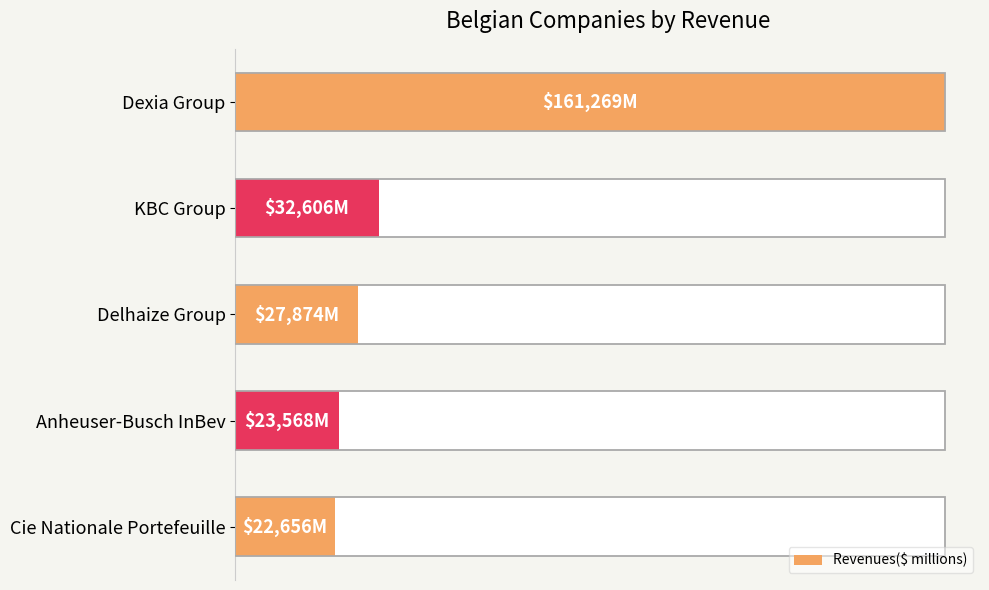

Are the bars grouped side by side (vs. stacked)?

No